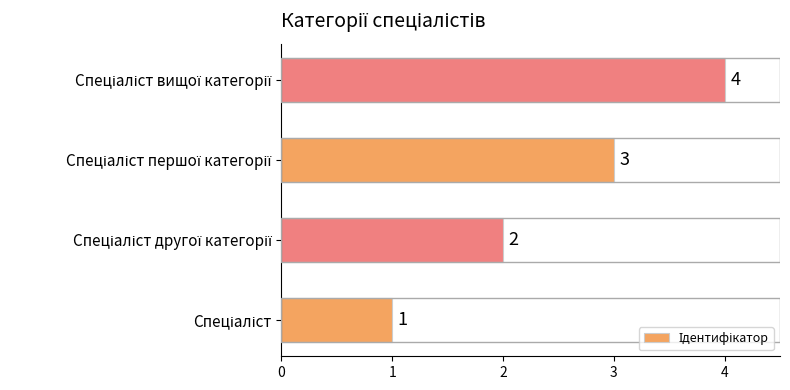

What is the maximum value shown in the chart?

4